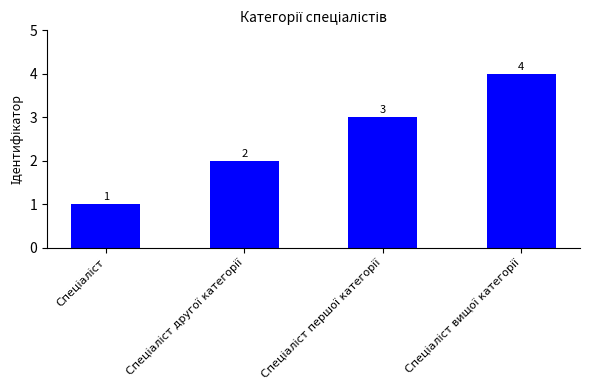

What is the maximum value shown in the chart?

4